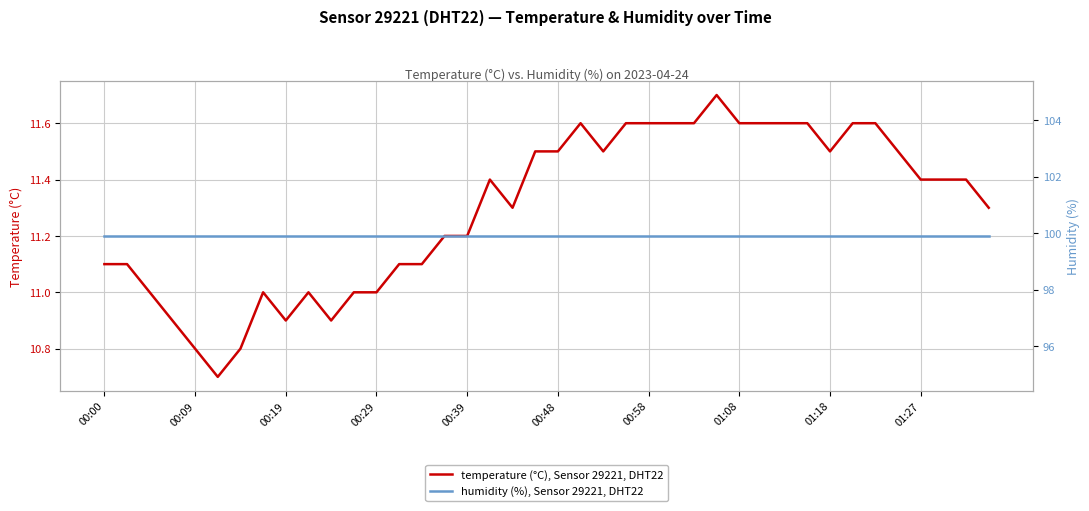

Reading right to left, transcribe all the data shown in this chart.

temperature (°C), Sensor 29221, DHT22: 11.3	11.4	11.4	11.4	11.5	11.6	11.6	11.5	11.6	11.6	11.6	11.6	11.7	11.6	11.6	11.6	11.6	11.5	11.6	11.5	11.5	11.3	11.4	11.2	11.2	11.1	11.1	11.0	11.0	10.9	11.0	10.9	11.0	10.8	10.7	10.8	10.9	11.0	11.1	11.1
humidity (%), Sensor 29221, DHT22: 99.9	99.9	99.9	99.9	99.9	99.9	99.9	99.9	99.9	99.9	99.9	99.9	99.9	99.9	99.9	99.9	99.9	99.9	99.9	99.9	99.9	99.9	99.9	99.9	99.9	99.9	99.9	99.9	99.9	99.9	99.9	99.9	99.9	99.9	99.9	99.9	99.9	99.9	99.9	99.9